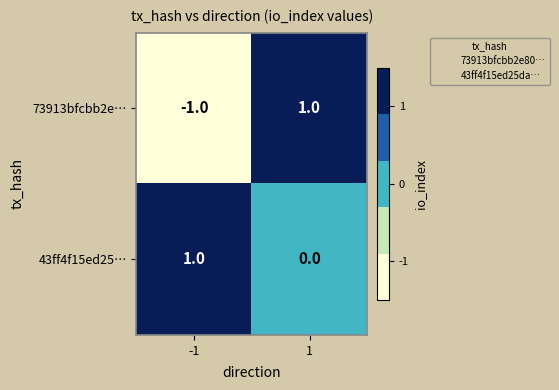

At how many categories does at least one series exceed 0?

2